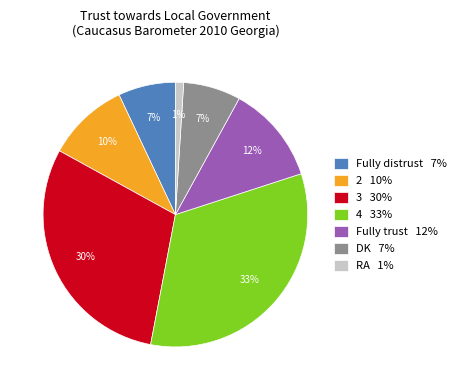

Is it true that 4 is 25% of the pie?

False